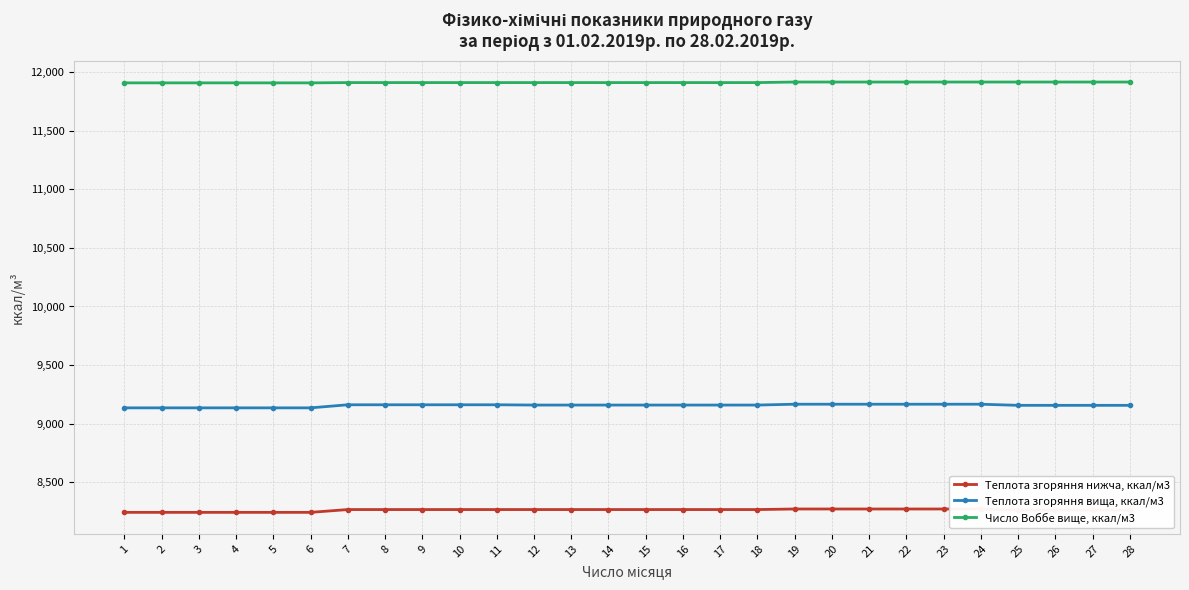

What is the value of the Теплота згоряння вища, ккал/м3 point at the 10th from the left?

9162.1